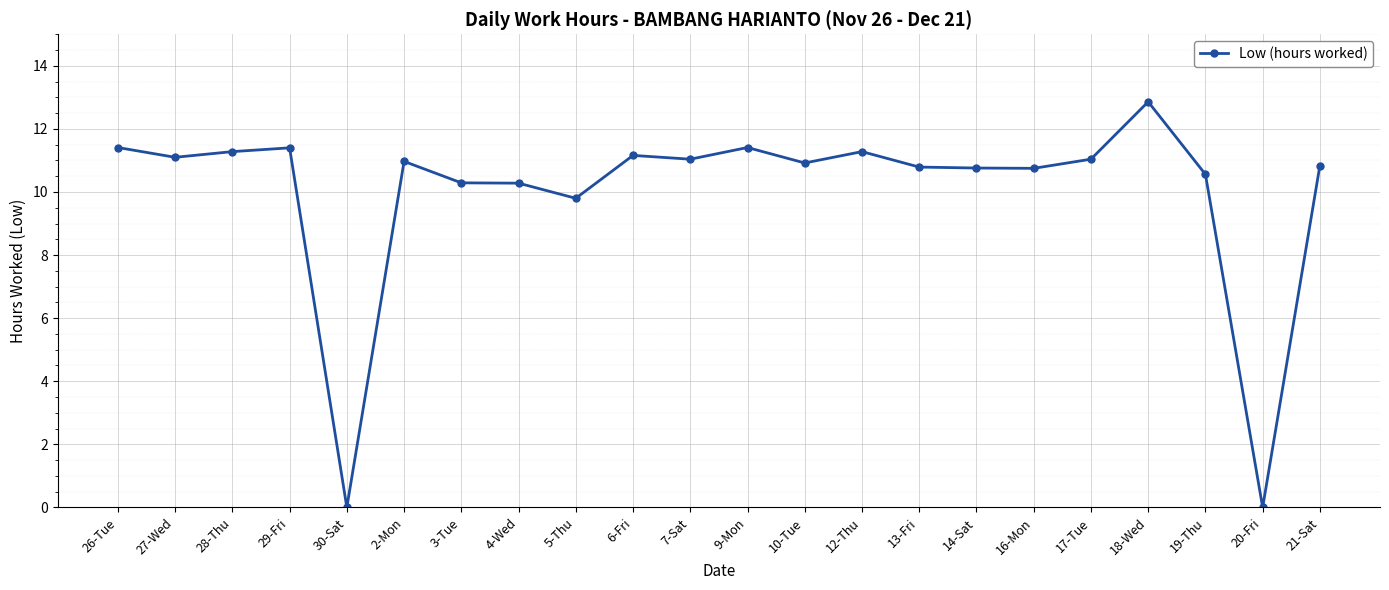

How many data points does each series have?

22